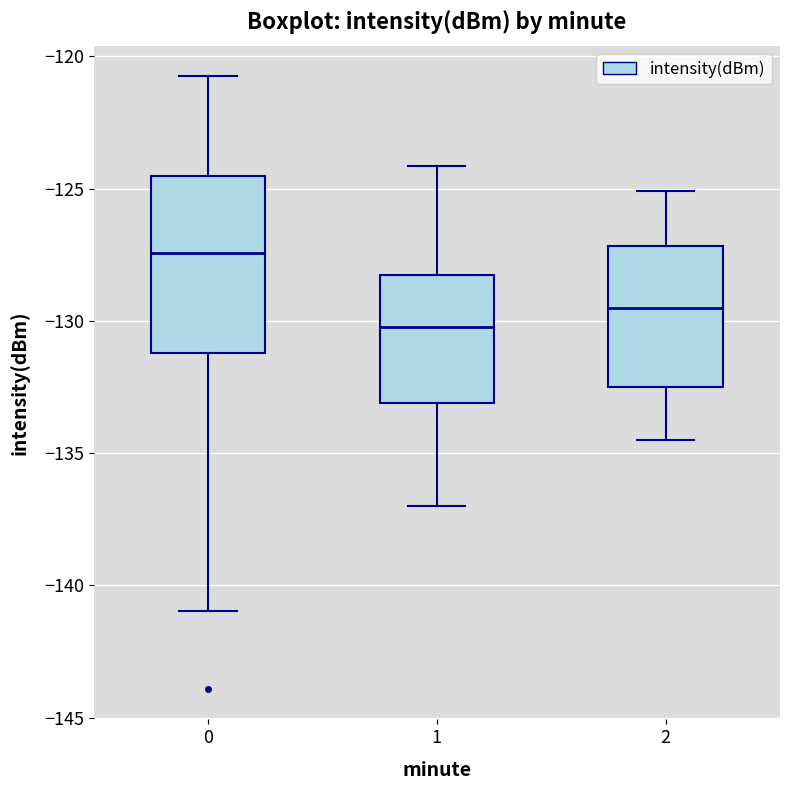

Where does the median line of the box at x = 2 sit on the y-axis? The values are not printed on the chart, so give them approximately, as read against the axis.

-129.5